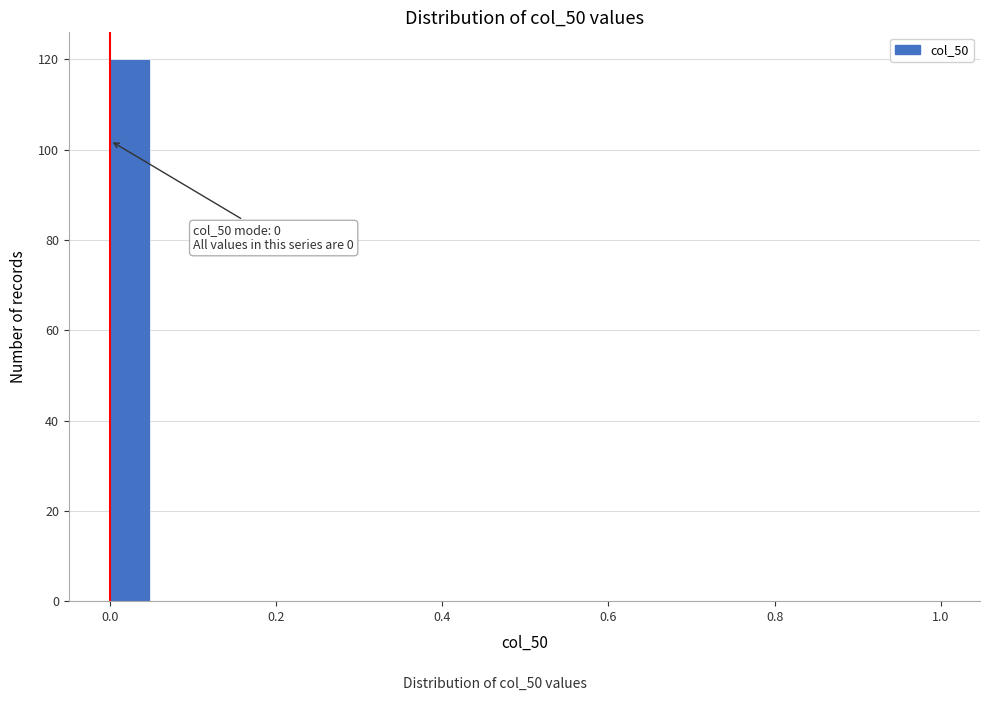

Around what value on the x-axis is the tallest bar? Give the approximate position of its centre, as read against the axis.

0.02